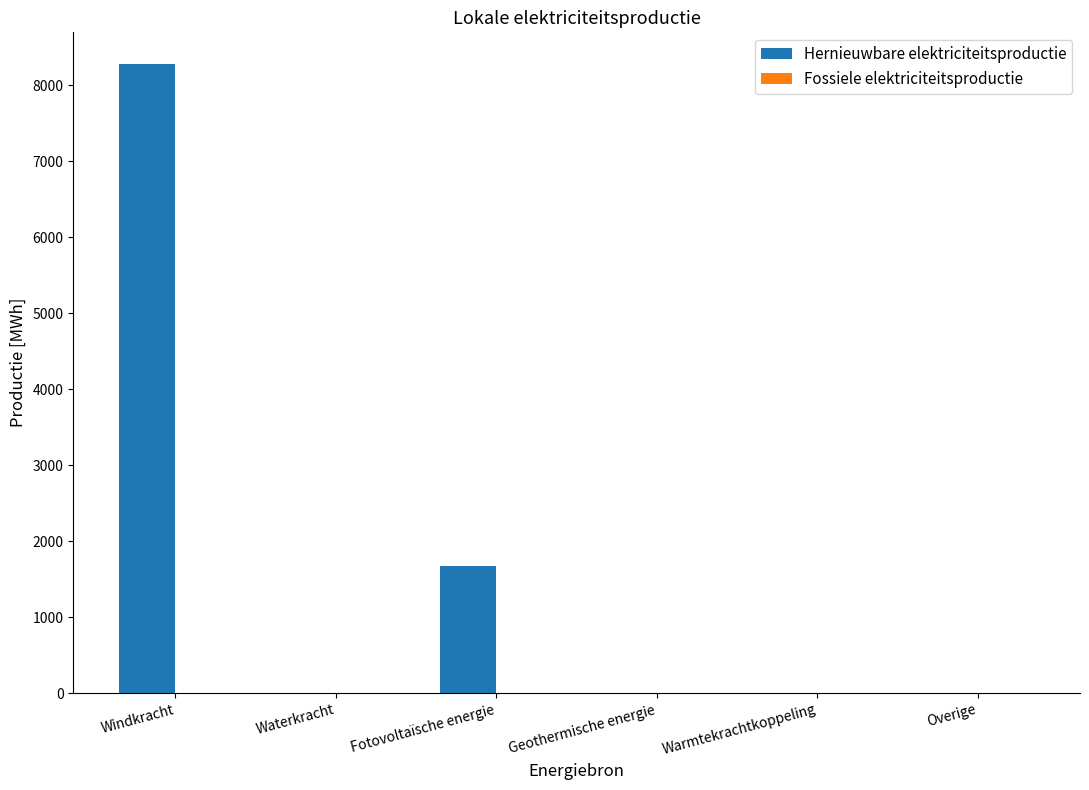

Are the bars horizontal?

No